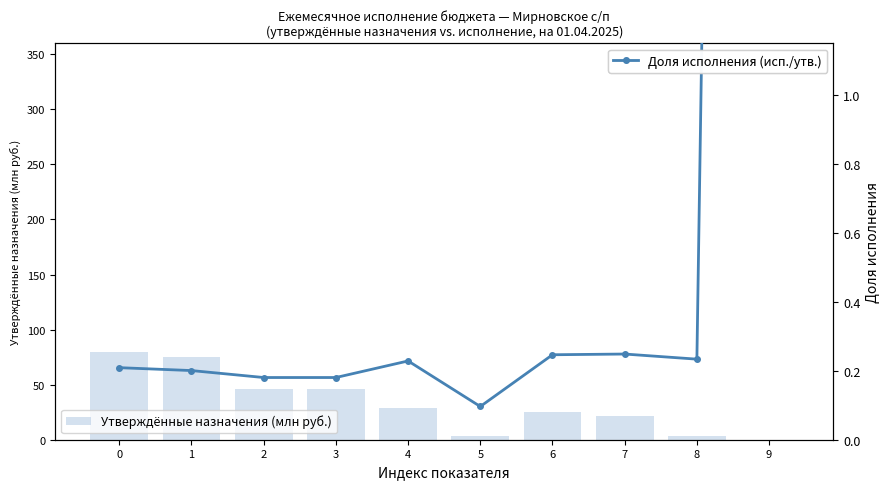

Count the number of data series in this chart.

2